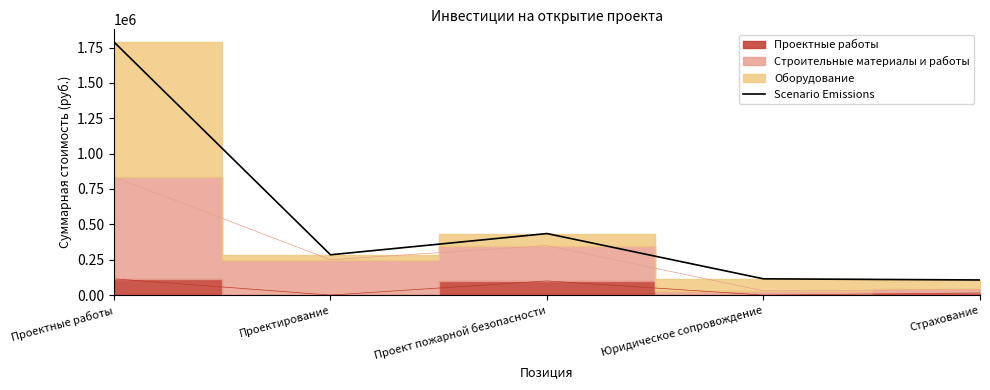

List the labels in order of value, largest first.

Проектные работы, Проект пожарной безопасности, Проектирование, Юридическое сопровождение, Страхование